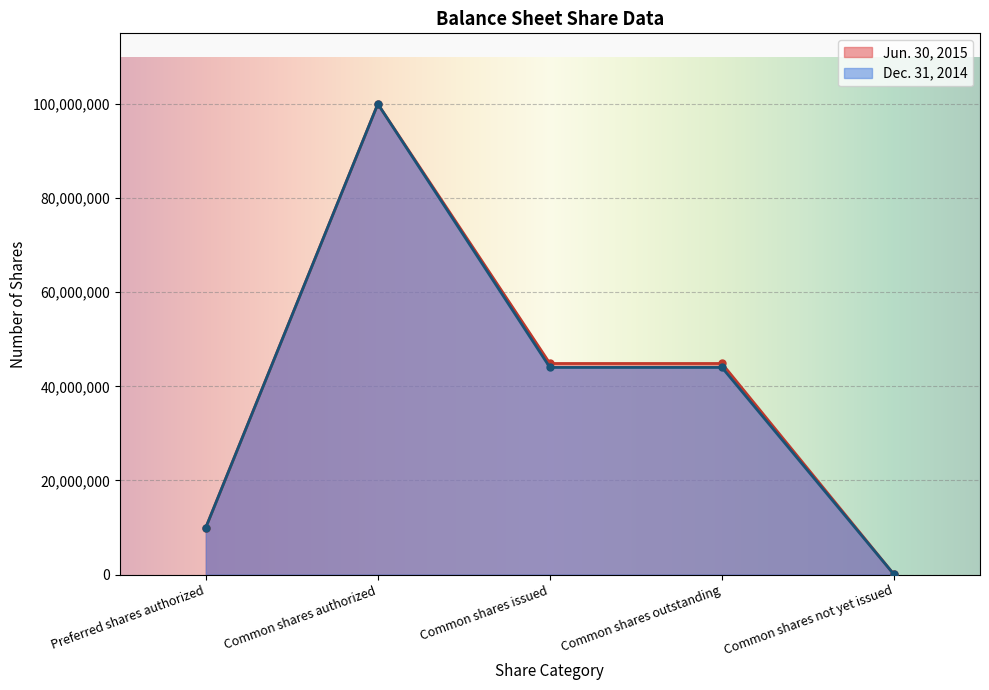

Reading left to right, list all the values displayed in this chart.

Jun. 30, 2015: Preferred shares authorized=10000000	Common shares authorized=100000000	Common shares issued=44857500	Common shares outstanding=44857500	Common shares not yet issued=40000
Dec. 31, 2014: Preferred shares authorized=10000000	Common shares authorized=100000000	Common shares issued=44020000	Common shares outstanding=44020000	Common shares not yet issued=40000